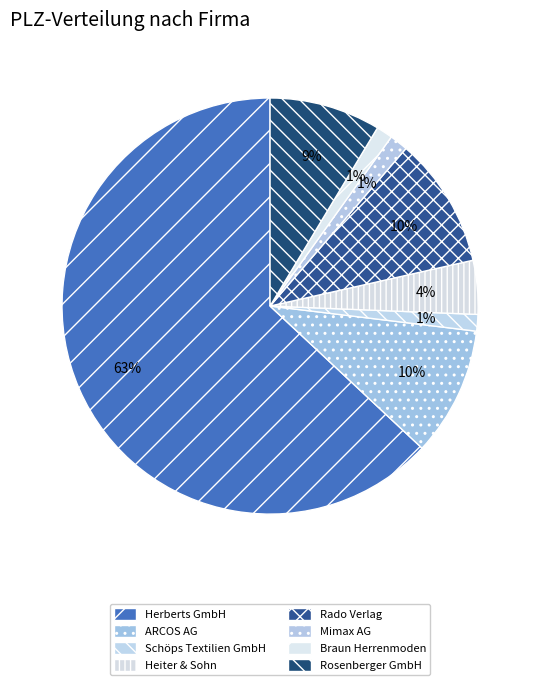

Is there any slice that represents more than half of the pie?

Yes